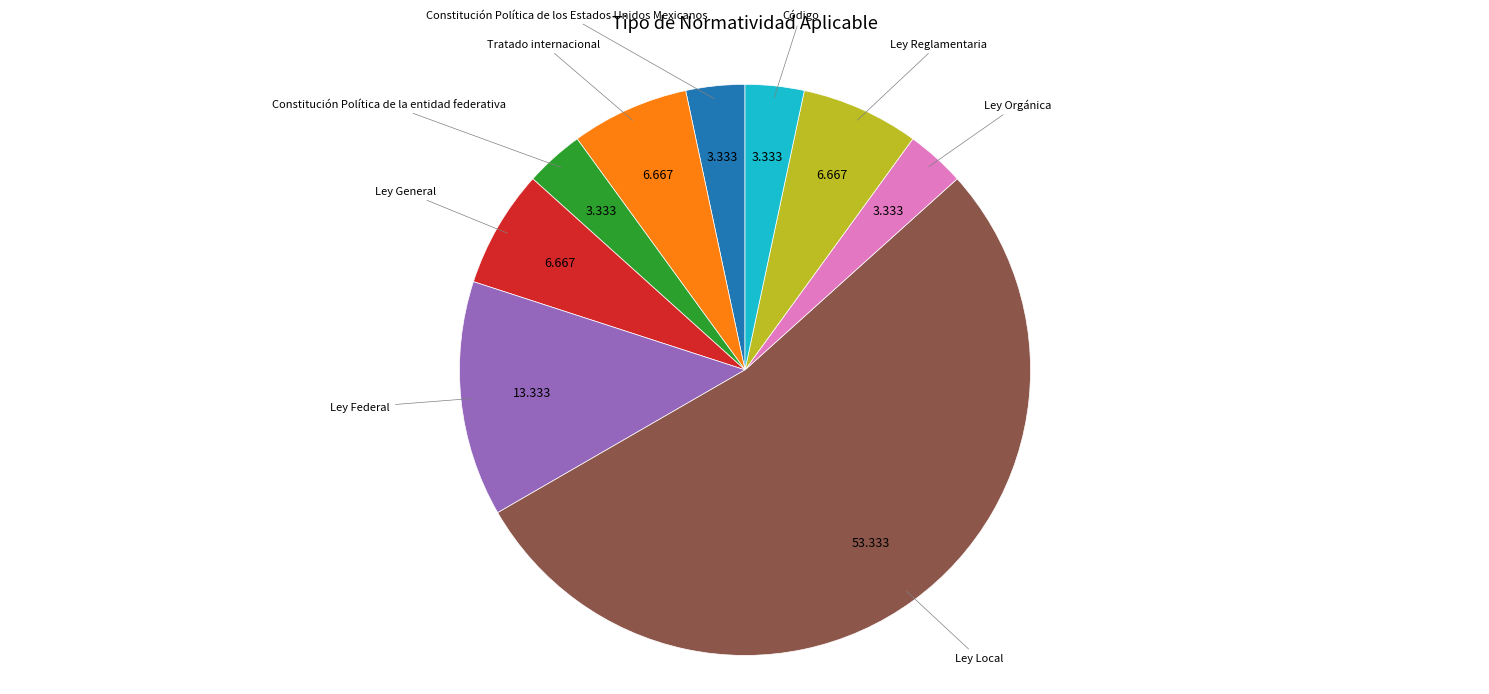

Which has a higher value, Ley Local or Ley General?

Ley Local